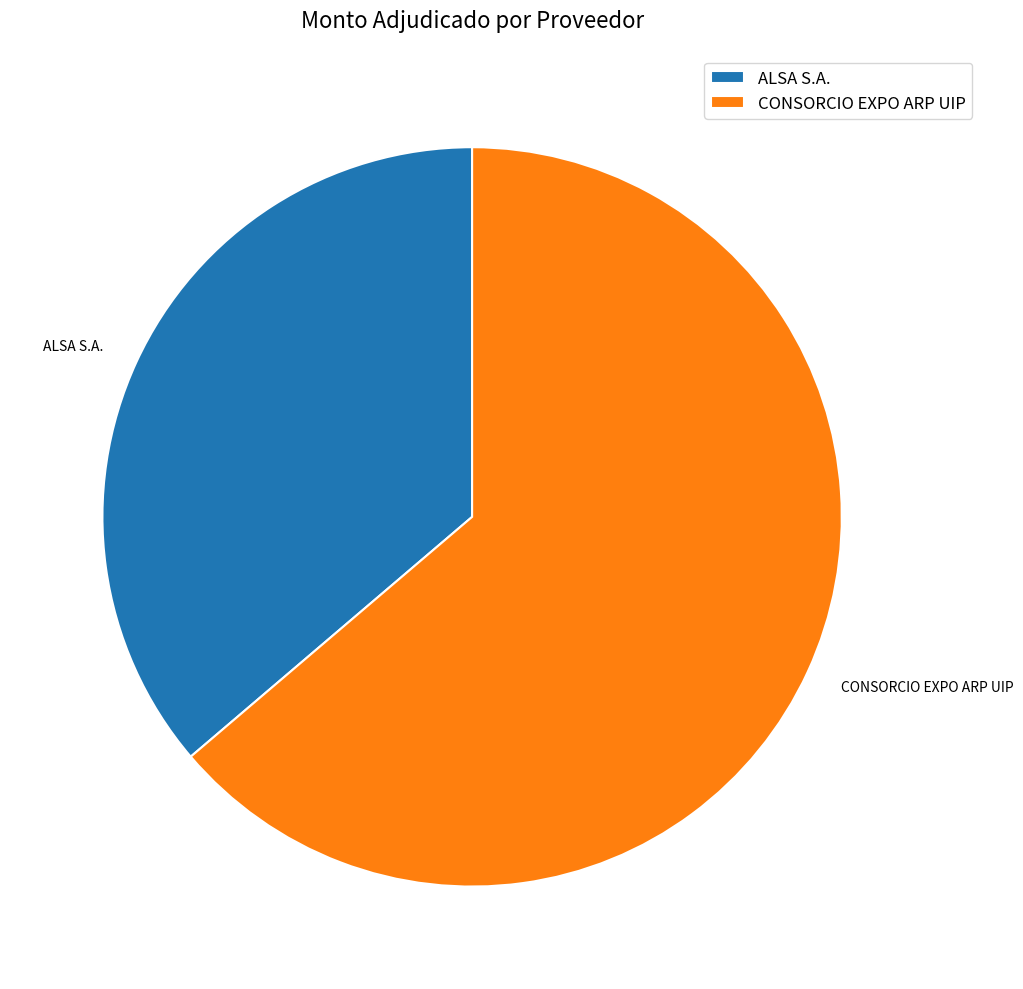

Is it true that CONSORCIO EXPO ARP UIP is 53% of the pie?

False